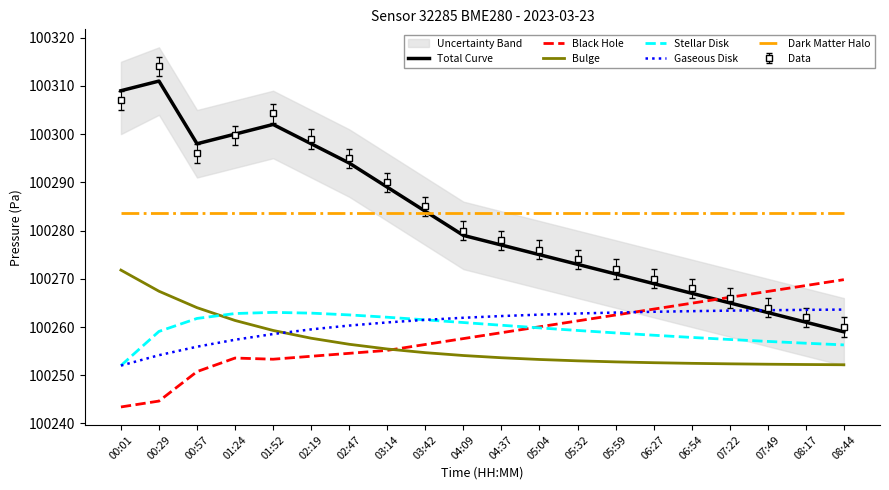

Reading left to right, extract all data points from this chart.

Total Curve: 100309.0	100311.0	100298.0	100300.0	100302.0	100298.0	100294.0	100289.0	100284.0	100279.0	100277.0	100275.0	100273.0	100271.0	100269.0	100267.0	100265.0	100263.0	100261.0	100259.0
Black Hole: 100243.4	100244.6	100250.8	100253.6	100253.3	100253.9	100254.5	100255.2	100256.4	100257.6	100258.8	100260.0	100261.3	100262.5	100263.7	100264.9	100266.2	100267.4	100268.6	100269.8
Bulge: 100271.8	100267.4	100264.0	100261.4	100259.3	100257.7	100256.4	100255.4	100254.7	100254.1	100253.6	100253.3	100253.0	100252.8	100252.6	100252.5	100252.4	100252.3	100252.2	100252.2
Stellar Disk: 100252.0	100259.1	100261.8	100262.8	100263.0	100262.9	100262.5	100262.0	100261.5	100260.9	100260.4	100259.8	100259.3	100258.8	100258.3	100257.8	100257.4	100257.0	100256.6	100256.3
Gaseous Disk: 100252.0	100254.2	100255.9	100257.4	100258.5	100259.5	100260.3	100261.0	100261.5	100261.9	100262.3	100262.6	100262.8	100263.0	100263.2	100263.3	100263.4	100263.5	100263.6	100263.6
Dark Matter Halo: 100283.7	100283.7	100283.7	100283.7	100283.7	100283.7	100283.7	100283.7	100283.7	100283.7	100283.7	100283.7	100283.7	100283.7	100283.7	100283.7	100283.7	100283.7	100283.7	100283.7